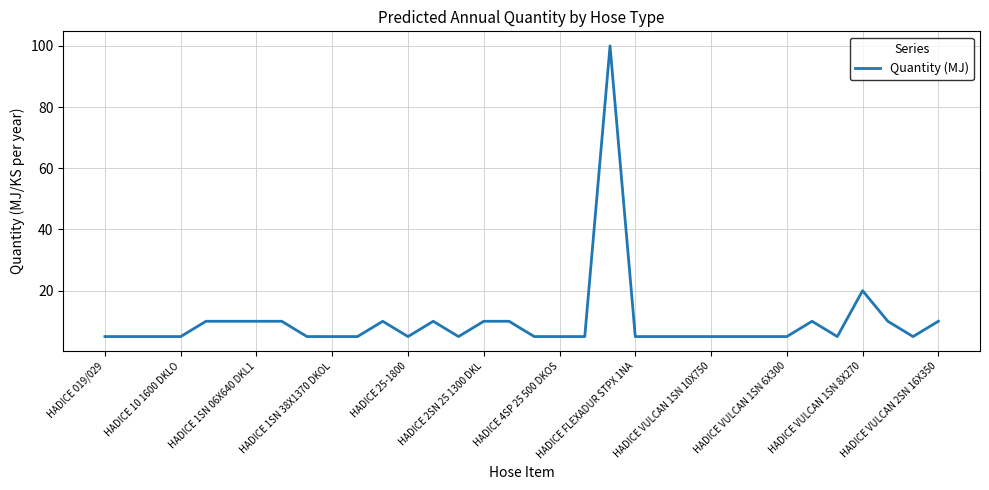

Does the chart display data point markers on the line(s)?

No